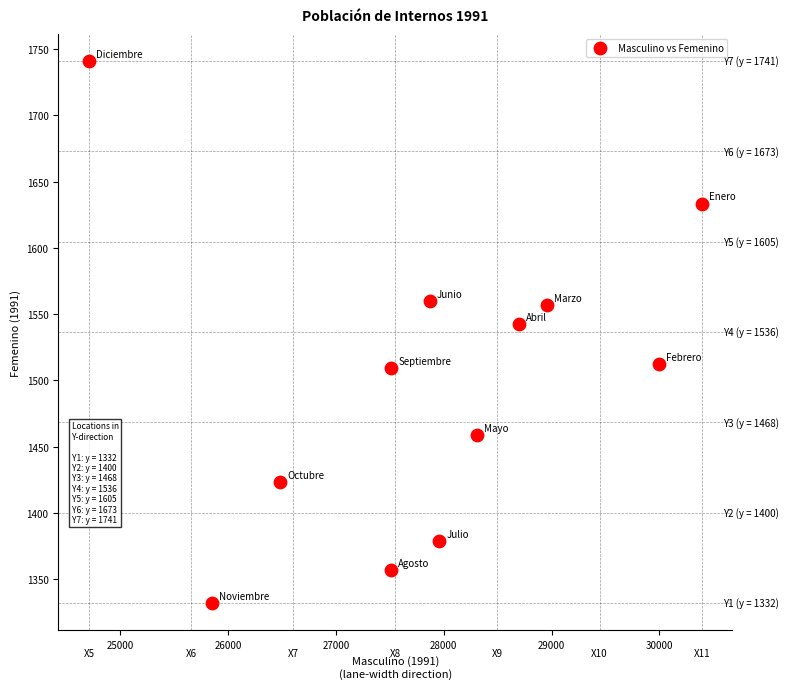

What is the average Y value?

1500.3